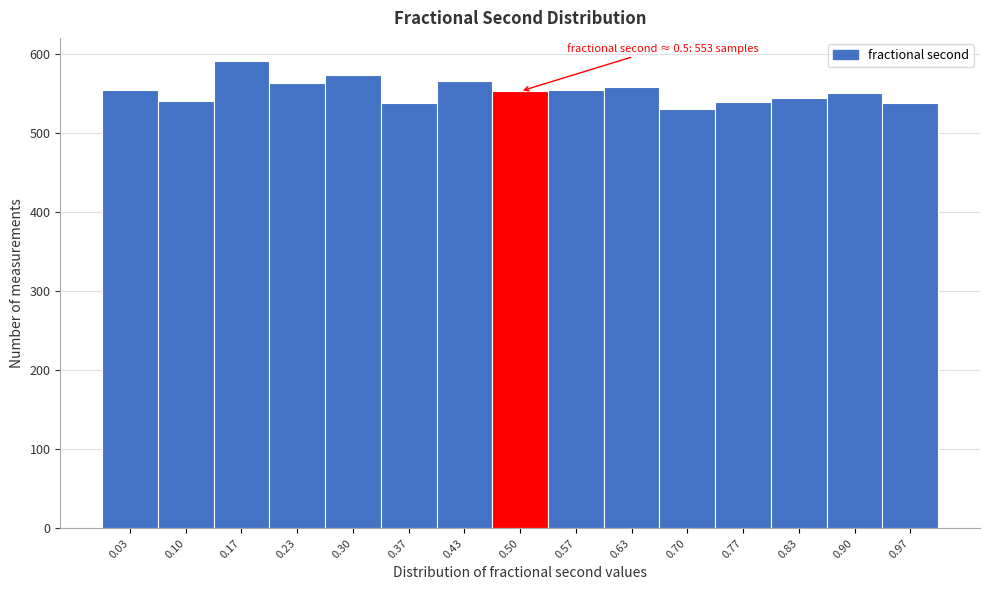

Which range on the x-axis has the tallest bar?

0.13 to 0.20